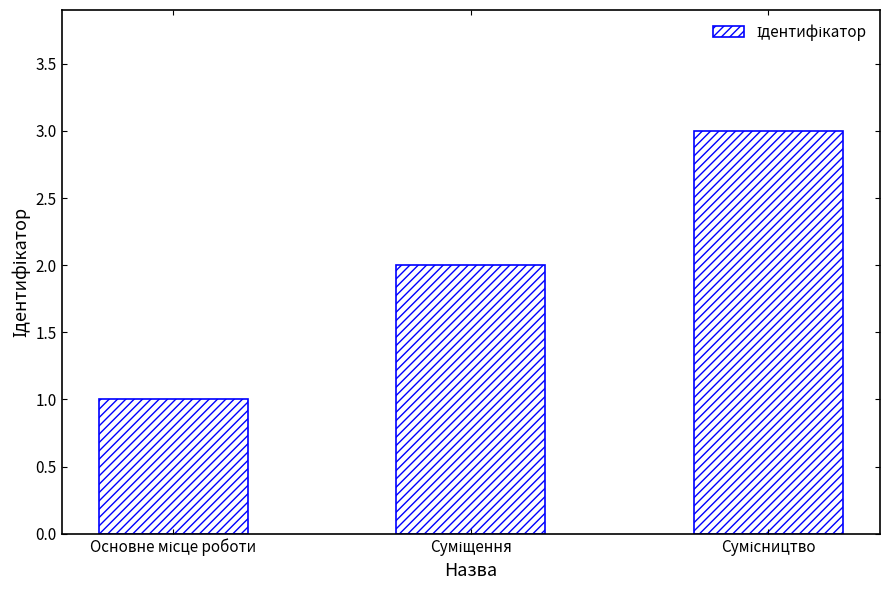

What is the sum of all values?

6